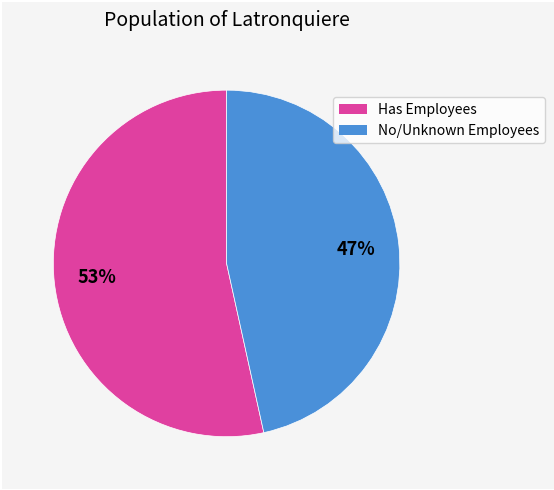

Does any single category account for the majority?

Yes